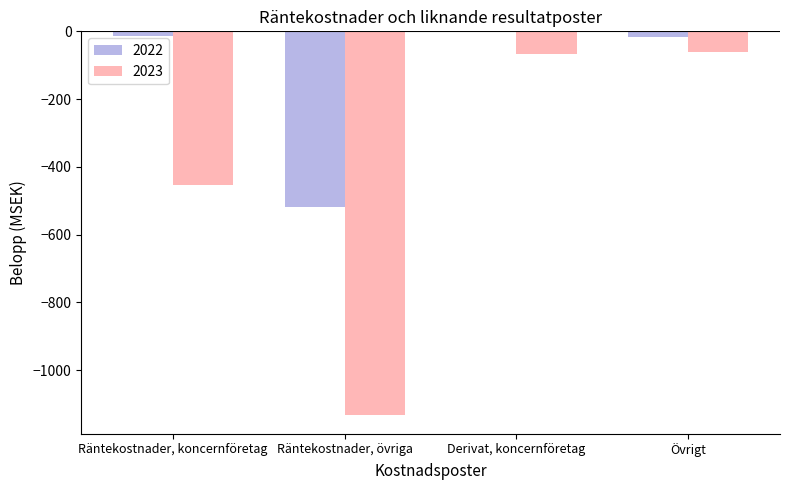

What is the sum of all 2023 values?

-1710